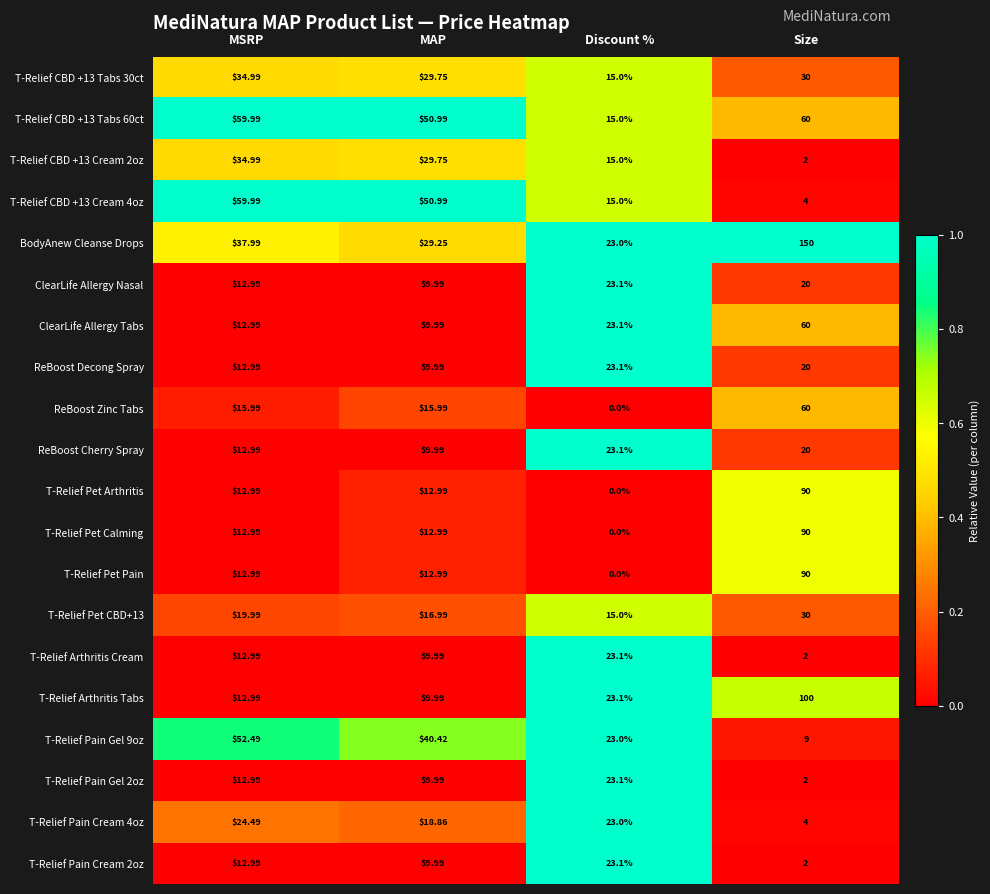

Is the value of ReBoost Cherry Spray at Discount % greater than the value of BodyAnew Cleanse Drops at MSRP?

No